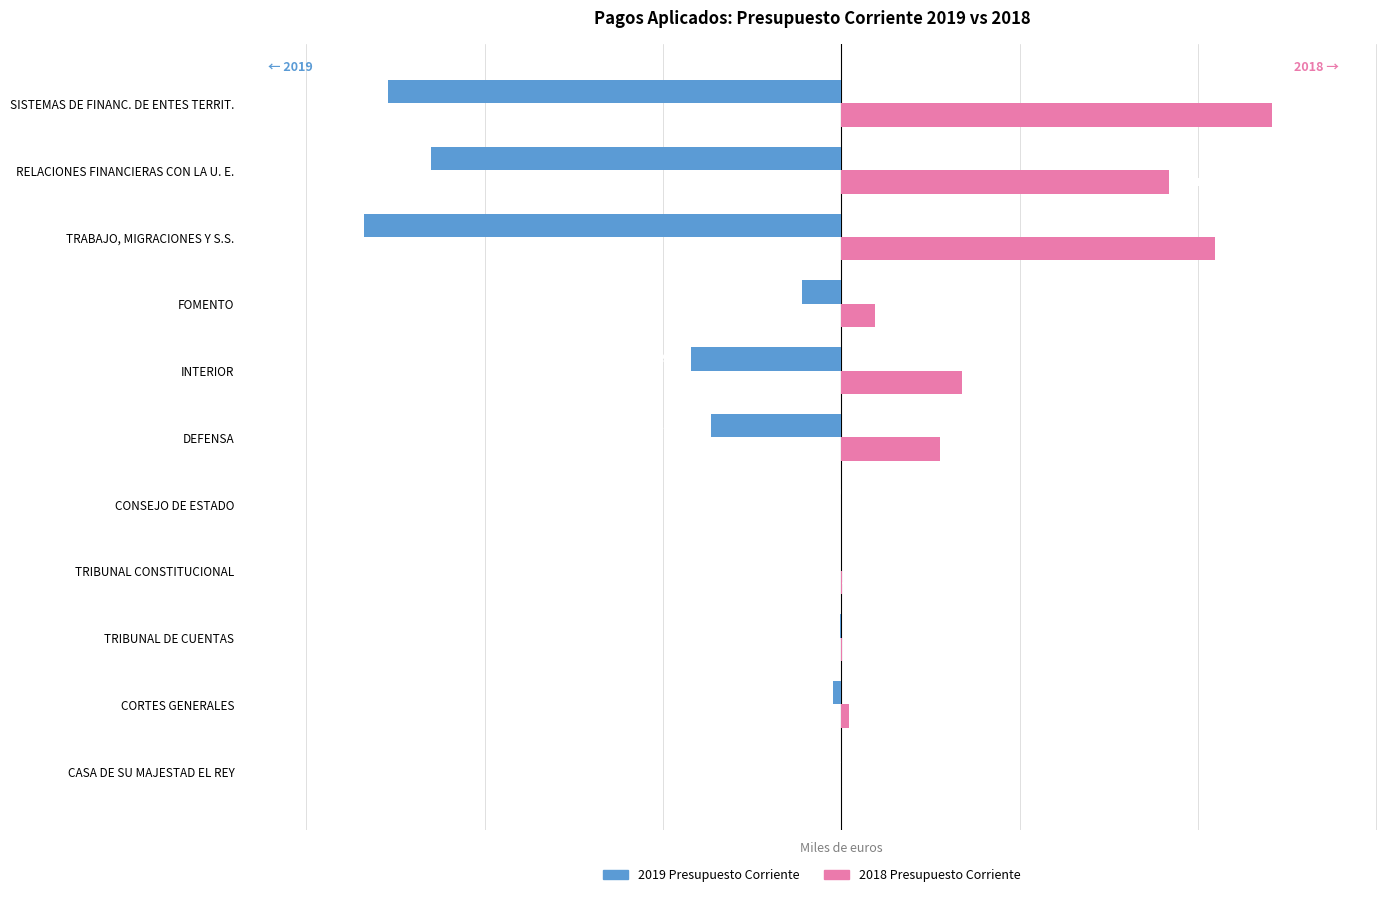

What is the sum of all 2018 Presupuesto Corriente values?

15659154